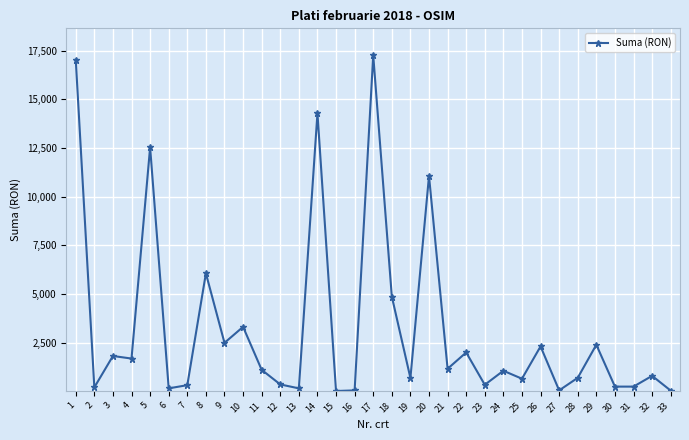

Is it true that the value at 5 is 5064.2?

False